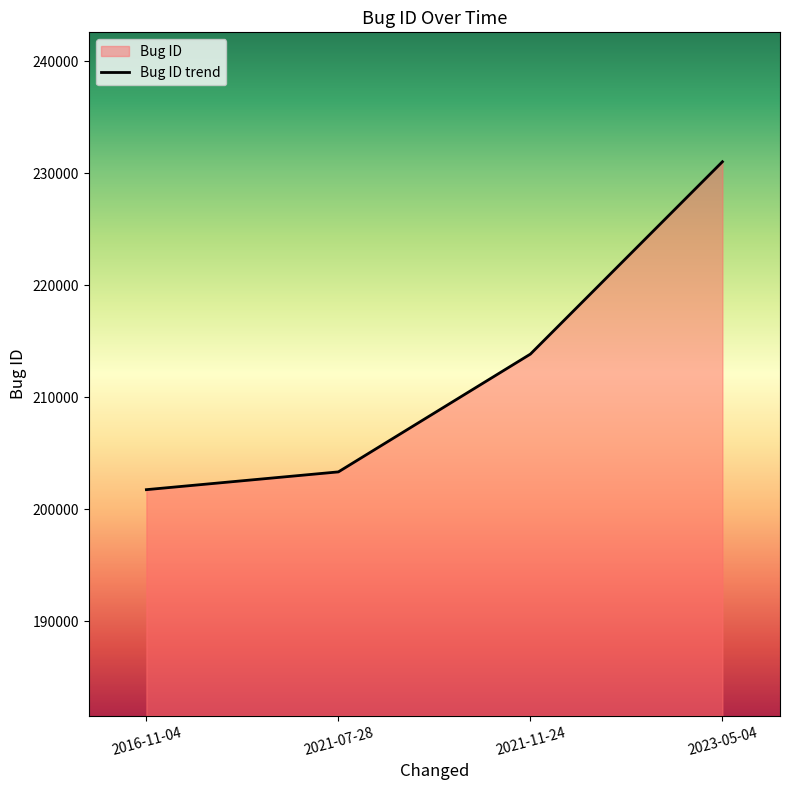

Reading left to right, list all the values displayed in this chart.

2016-11-04=201763	2021-07-28=203349	2021-11-24=213861	2023-05-04=231027